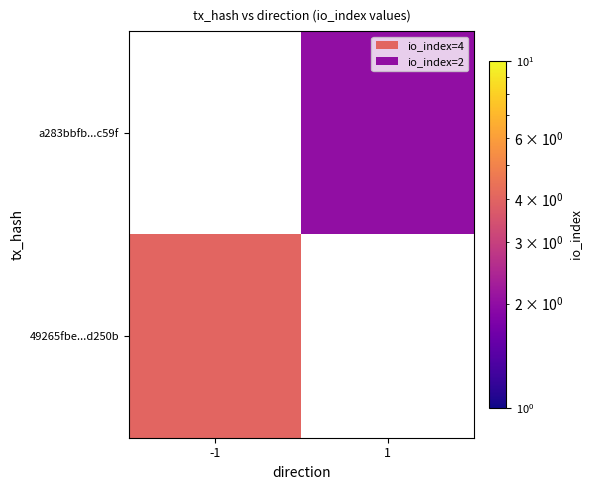

Which series has the largest total across all categories?

49265fbe2fd36c19d5e572998e16002b46d250b